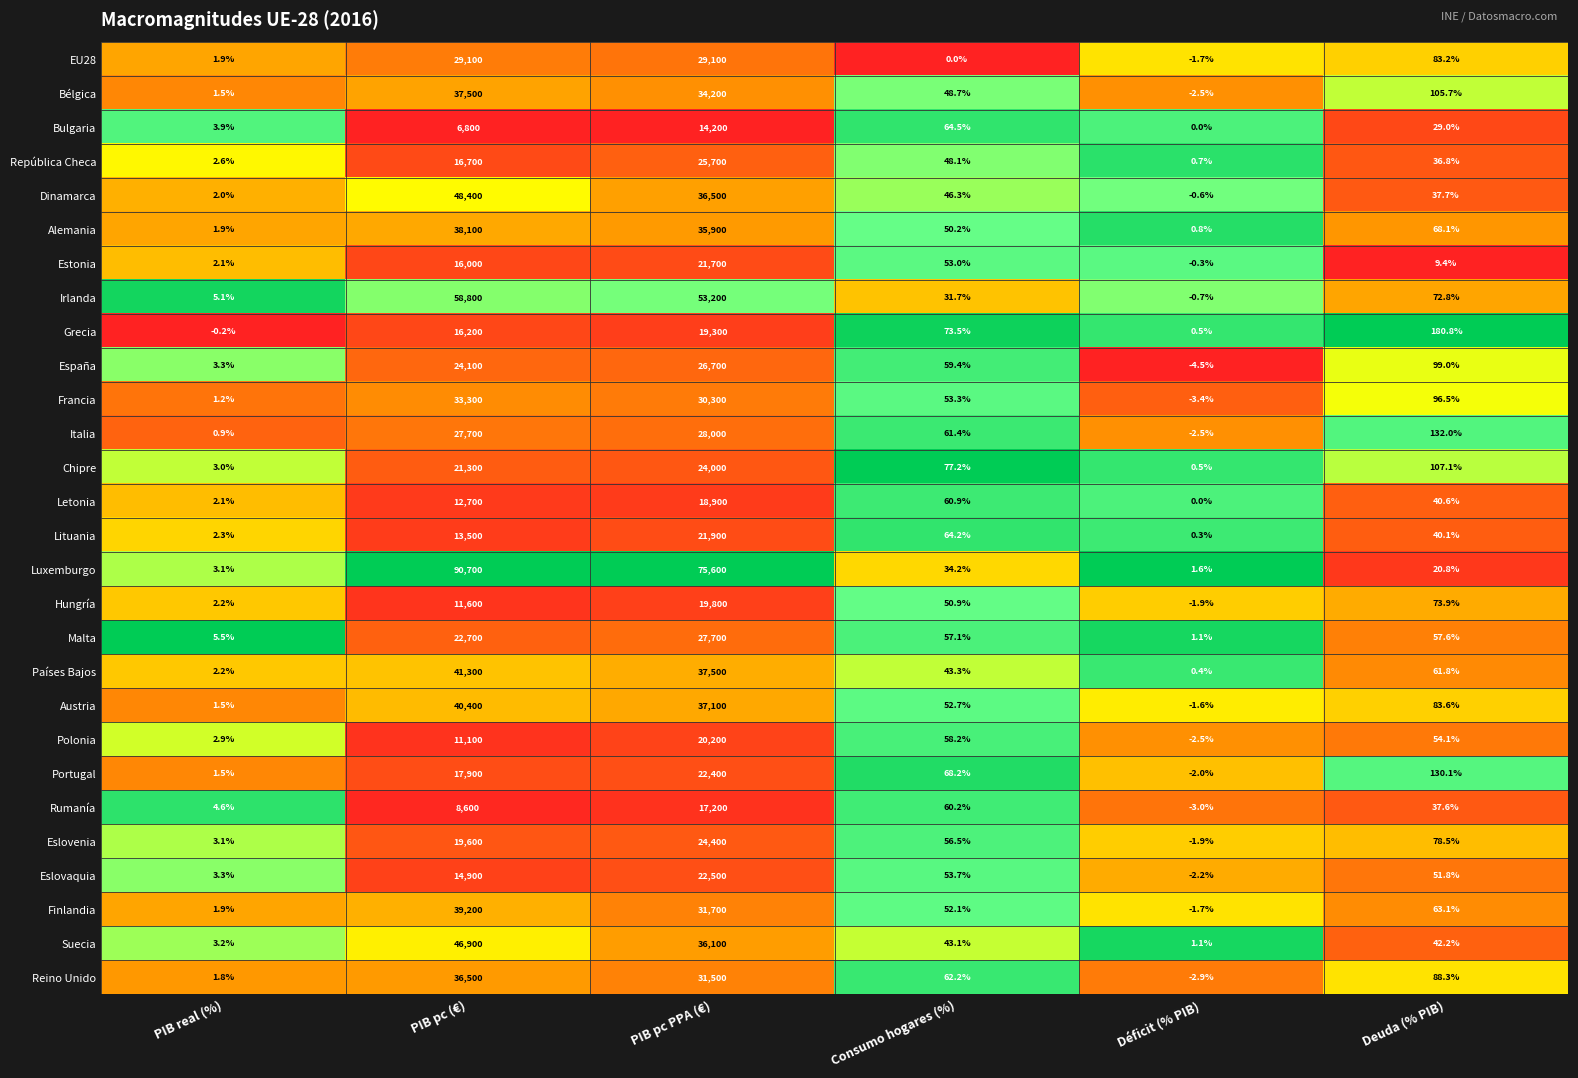

Which series has the largest total across all categories?

Luxemburgo